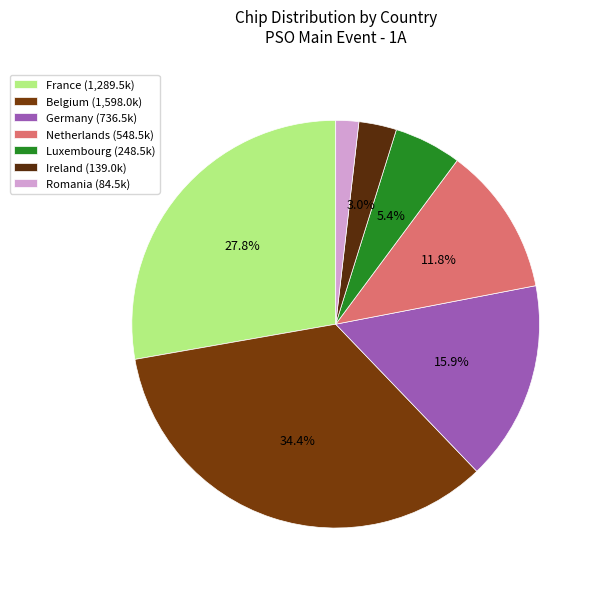

Which category has the smallest portion of the pie?

Romania (84.5k)